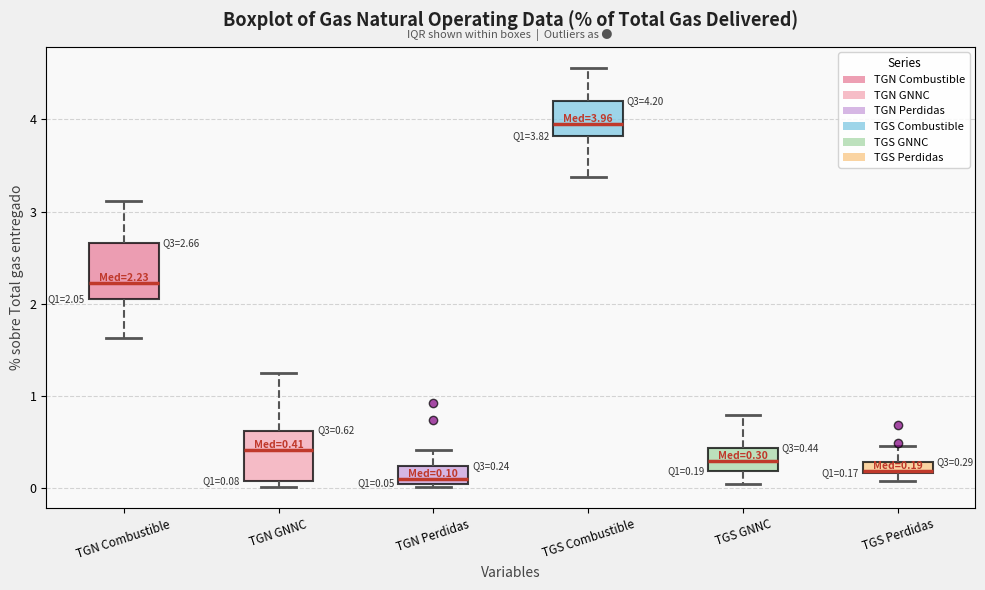

Which box's median line is the highest?

TGS Combustible